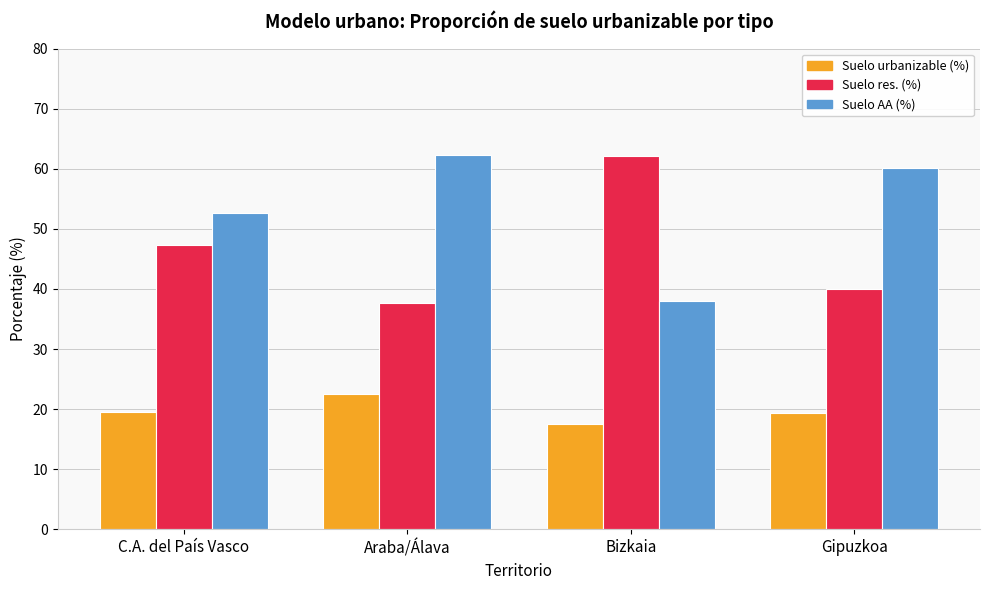

What is the difference between the highest and lowest values at C.A. del País Vasco?

33.0